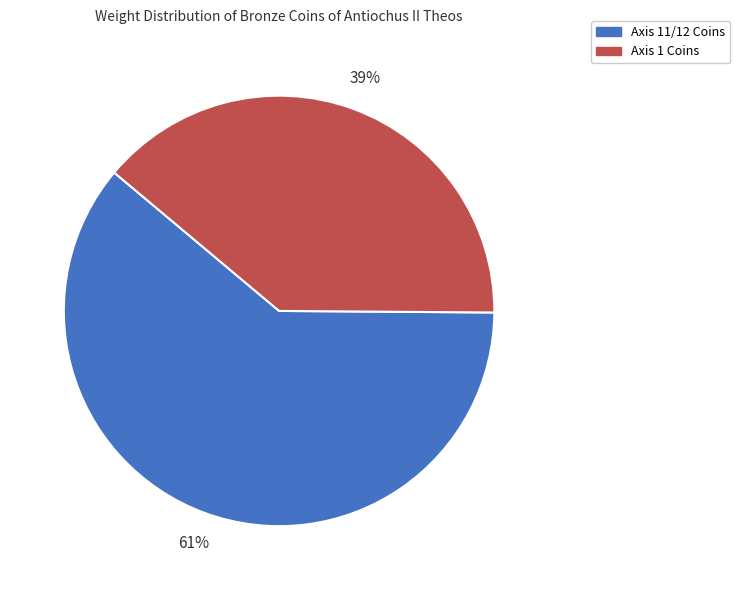

To the nearest percent, what is the average slice percentage?

50%